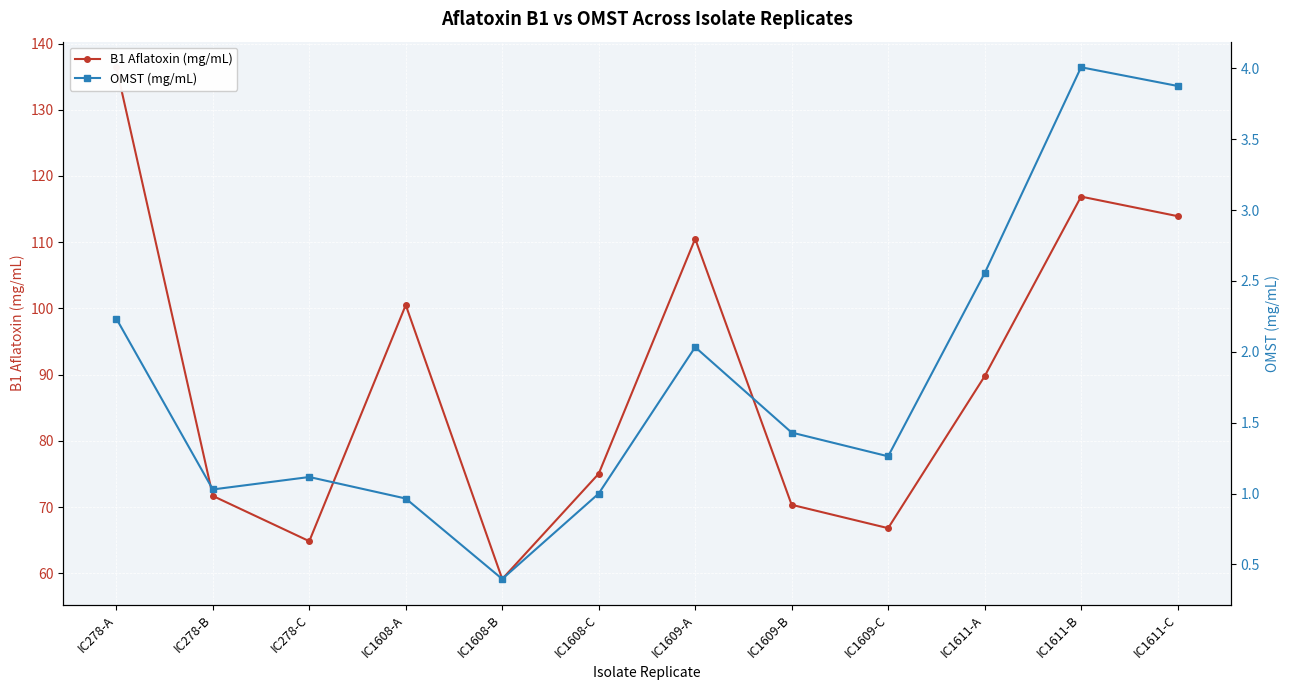

At which category does the chart reach its peak across all series?

IC278-A